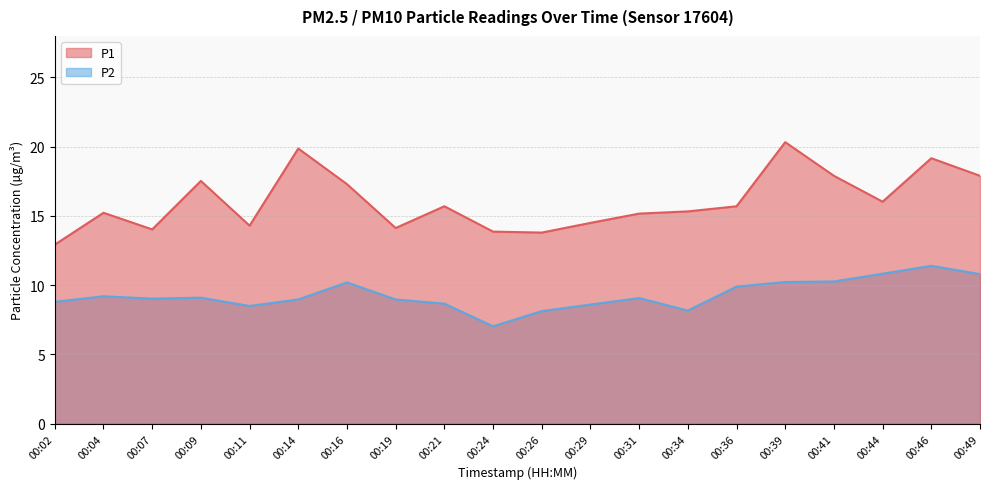

What is the value of the P1 point at the 12th from the left?

14.5